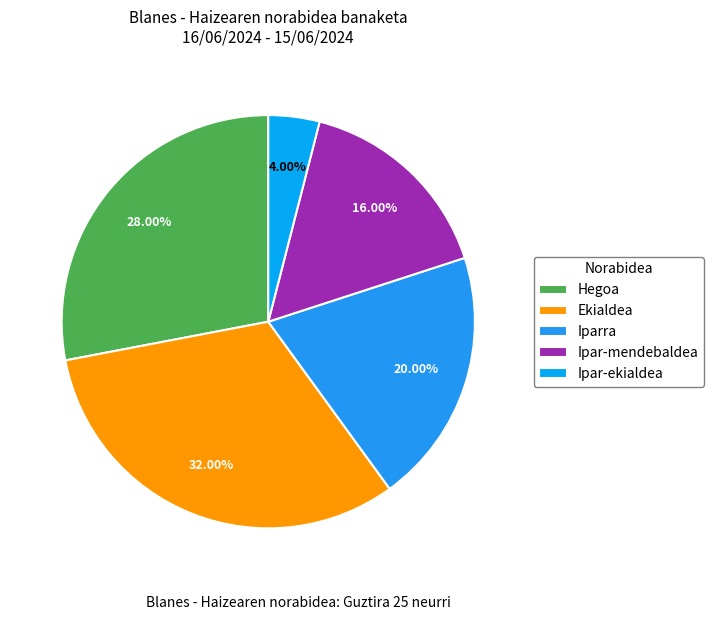

Do Ekialdea and Hegoa together represent more than half of the pie?

Yes